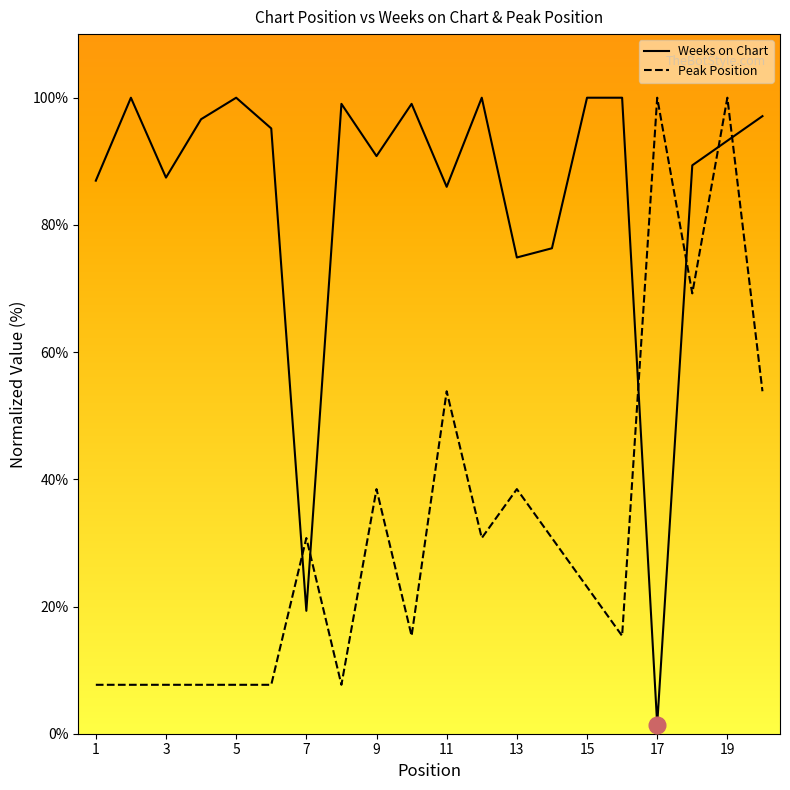

List the series in order of their overall mean, lowest first.

Peak Position, Weeks on Chart